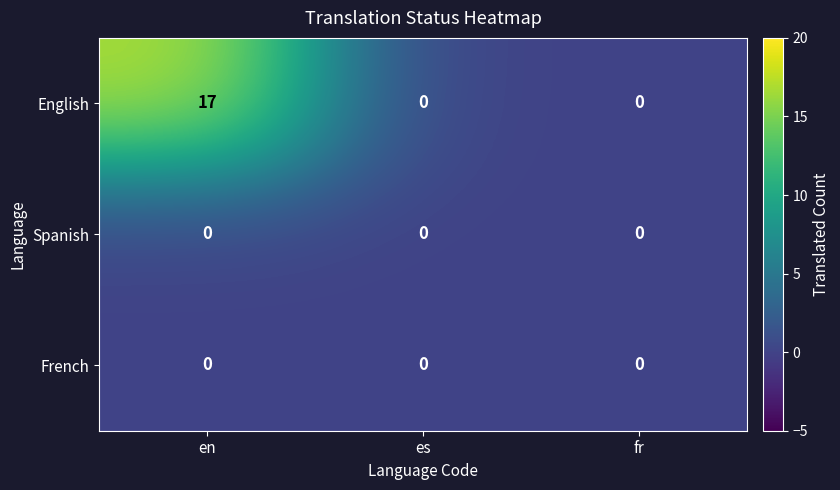

The English series shows 6 at en. True or false?

False